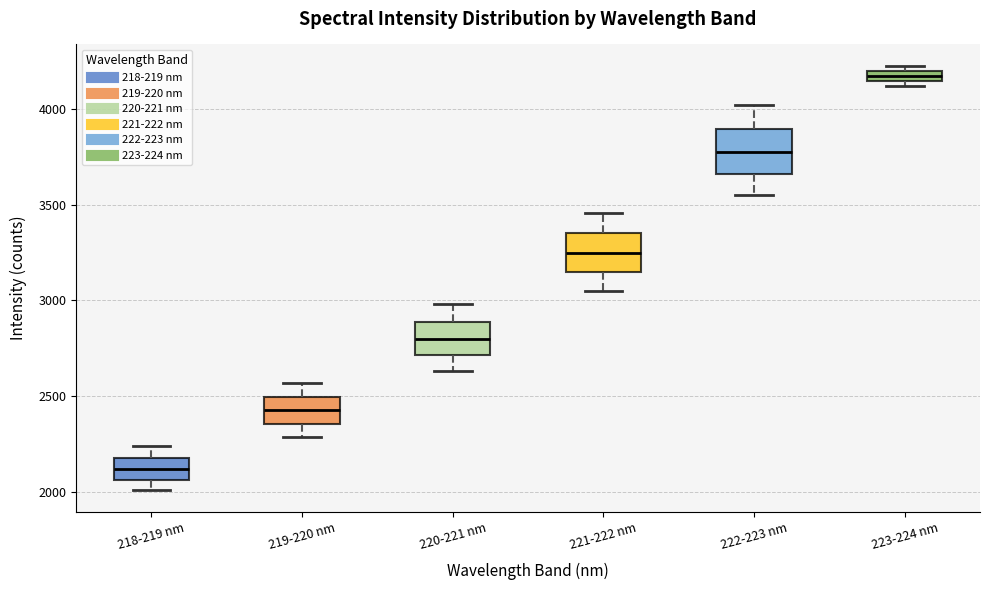

Where does the lower whisker of the box for 218-219 nm end on the y-axis? The values are not printed on the chart, so give them approximately, as read against the axis.

2000